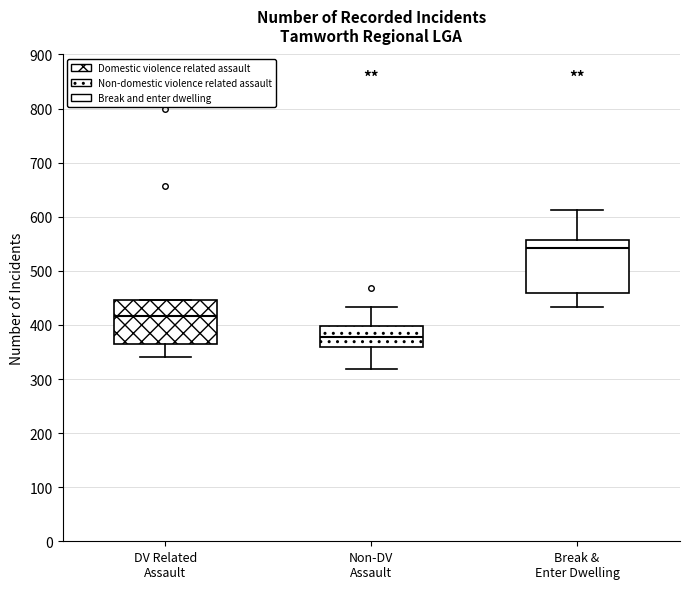

Which box has the highest median line?

Break & Enter Dwelling